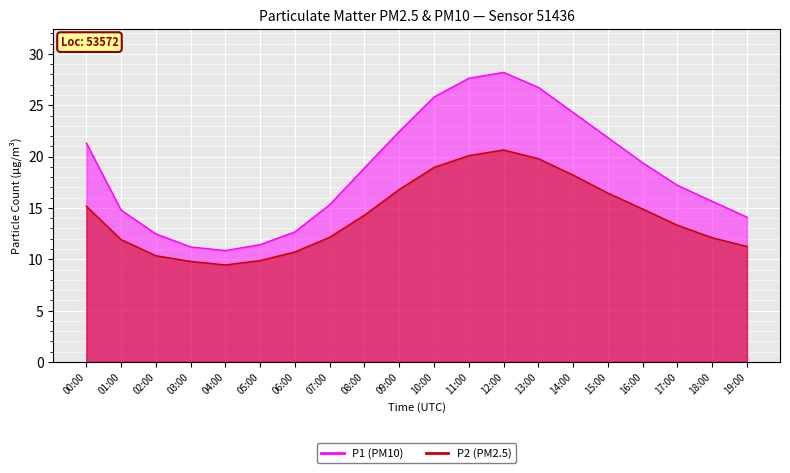

What are all the series names shown in the legend?

P1, P2